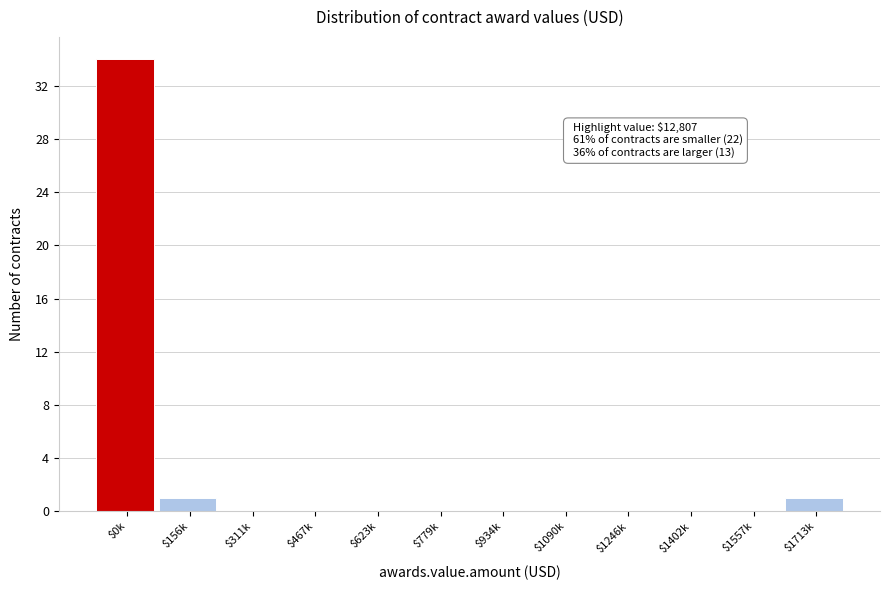

What is the sum of all values?

36